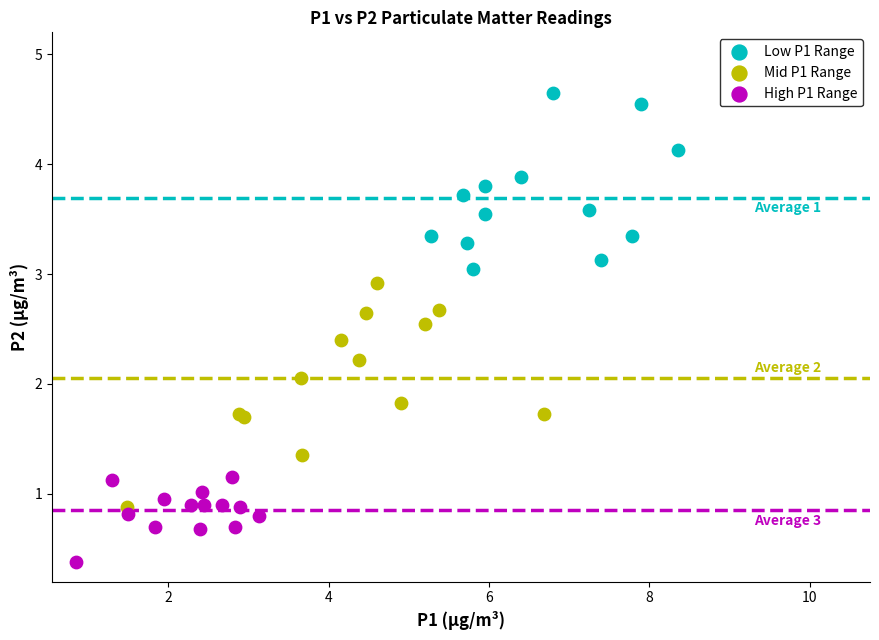

Which series contains the highest Y value?

Low P1 Range